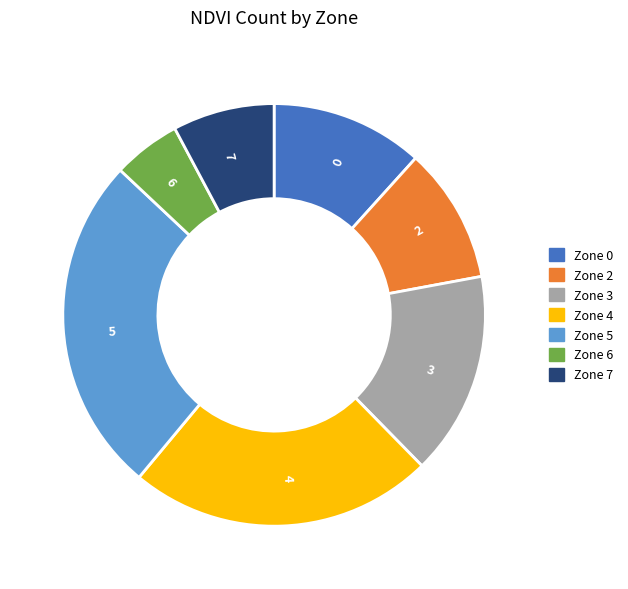

Which slice is the smallest?

Zone 6